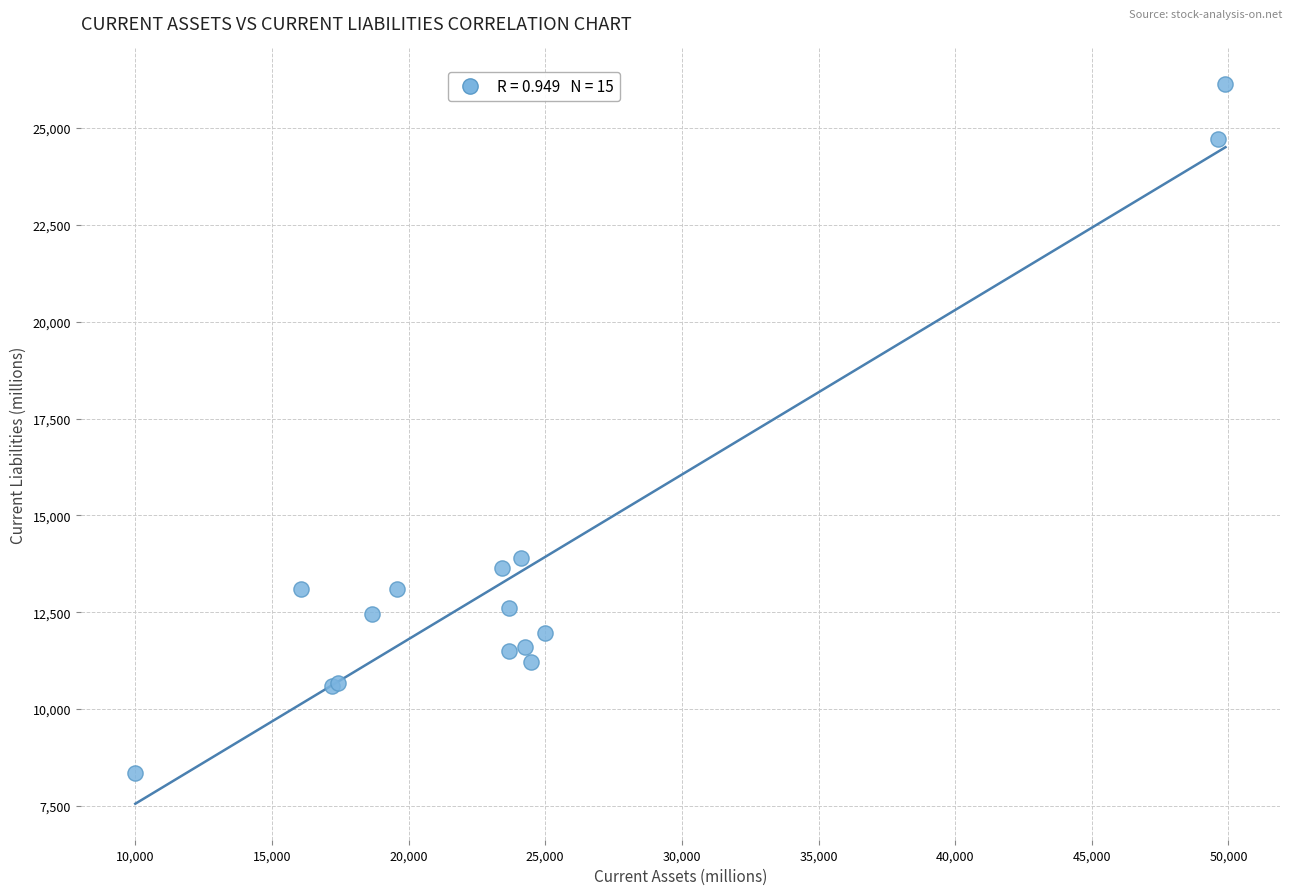

What Y value in the scatter plot is closest to 17237?

13896